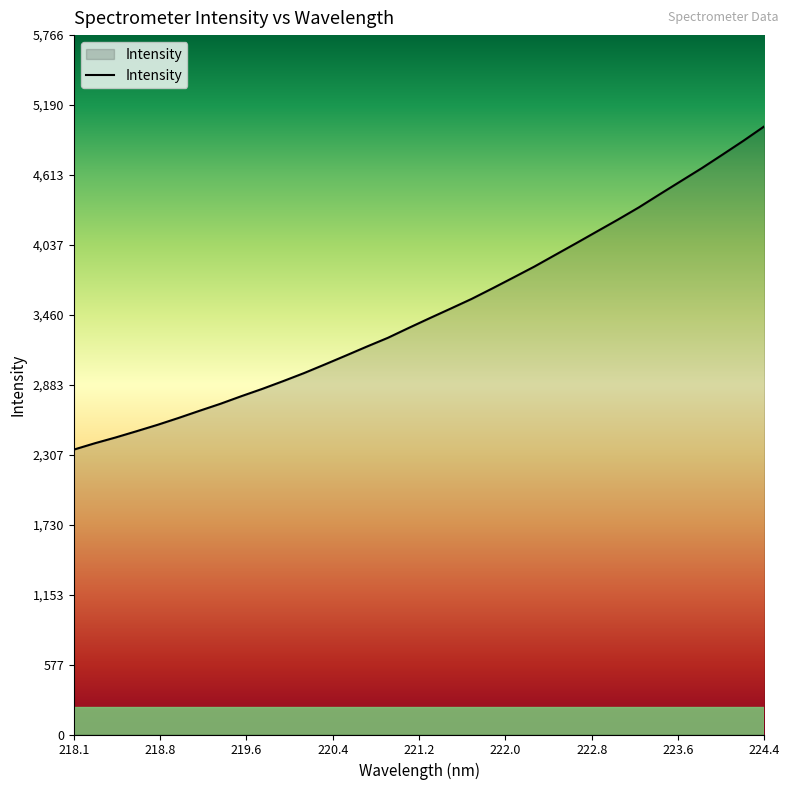

True or false: there are more than 2 points higher than both neighbors.

False